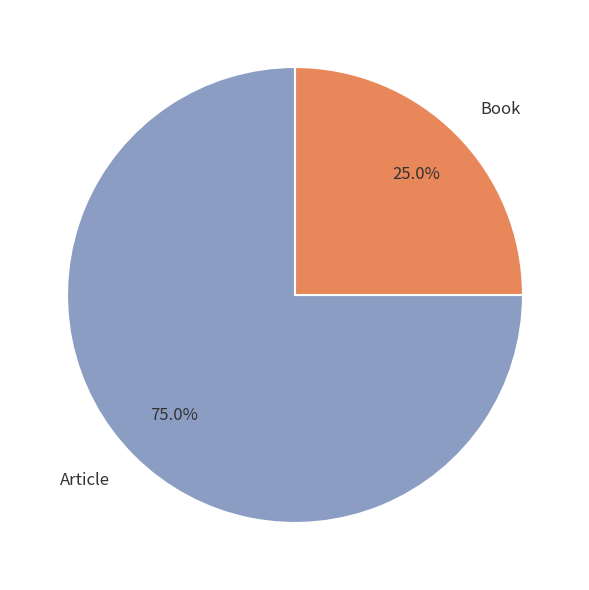

To the nearest percent, what percentage of the pie is Article?

75%